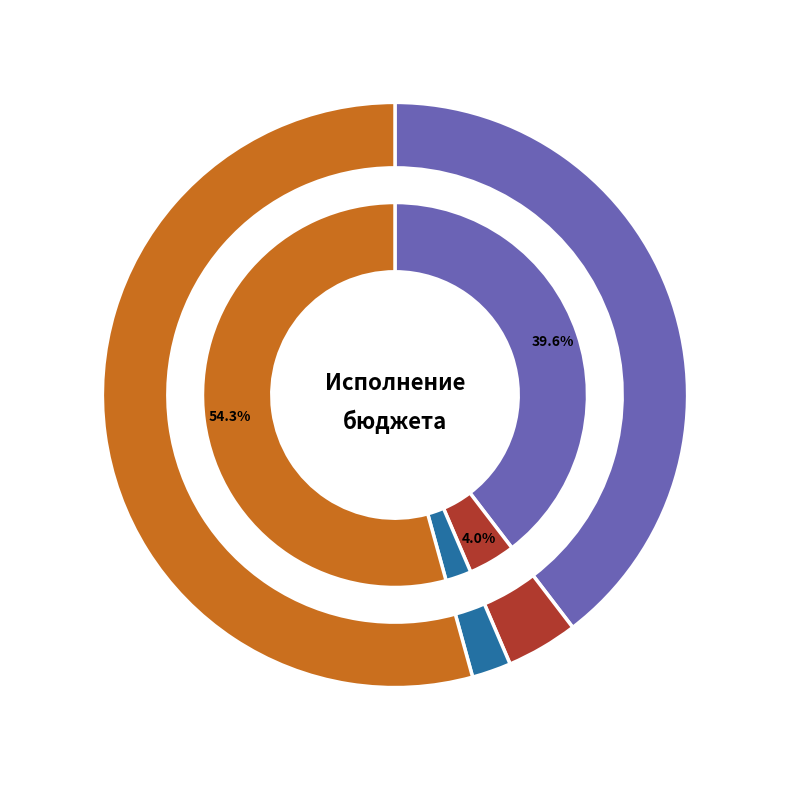

Which category has the smallest portion of the pie?

НАЛОГИ НА СОВОКУПНЫЙ ДОХОД